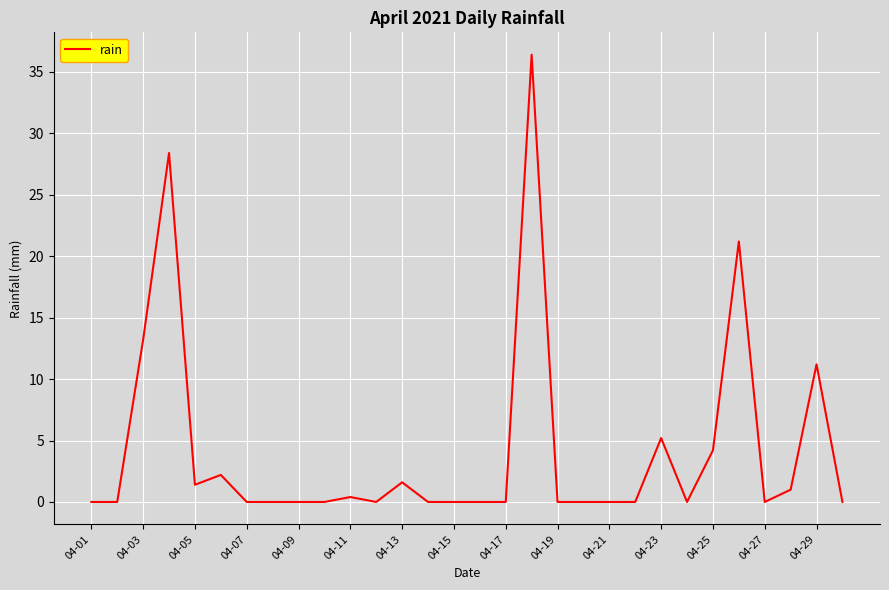

What is the greatest value displayed?

36.4